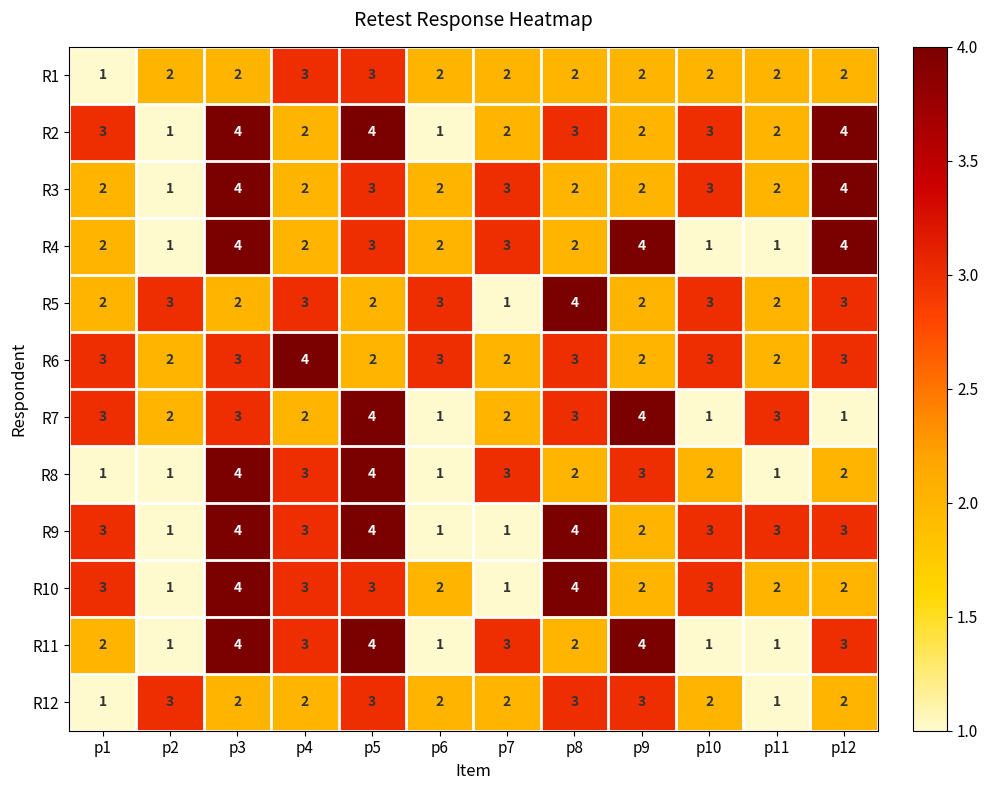

What is the difference between the second highest and second lowest values in the R7 series?

3